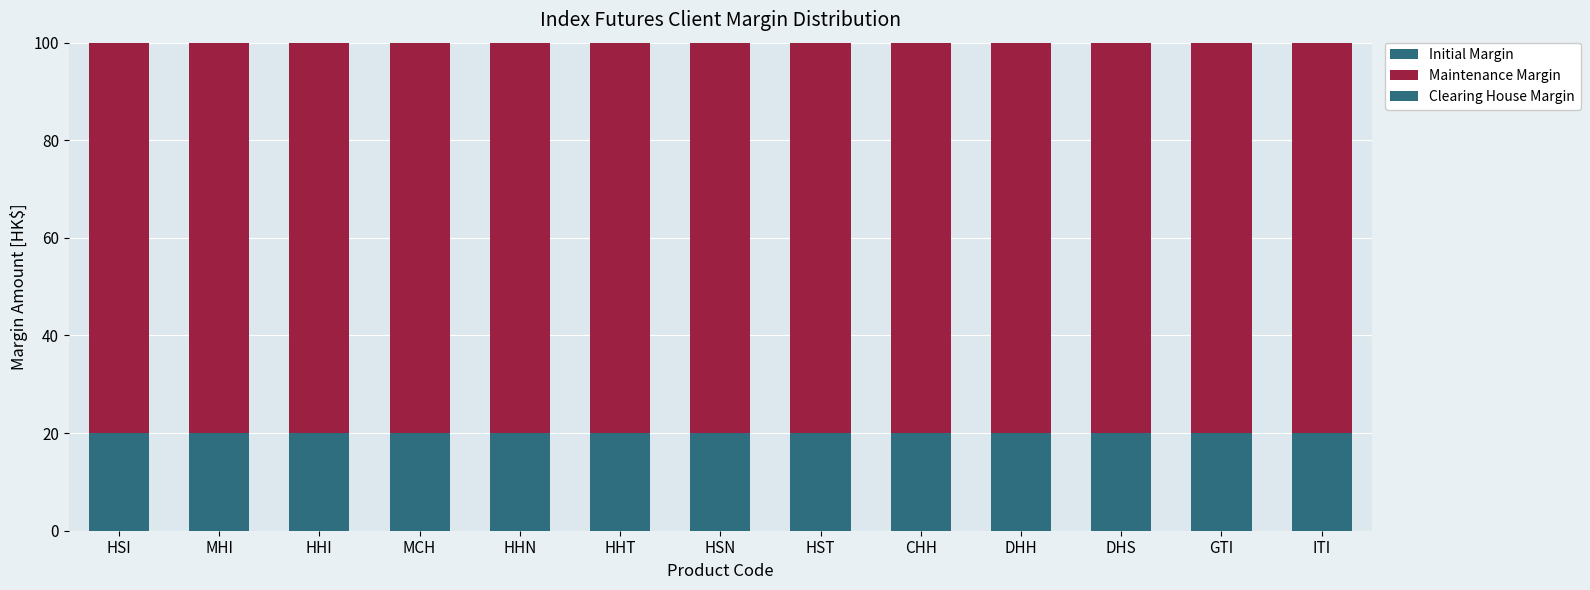

True or false: Initial Margin has a value of 28.7 at MCH.

False